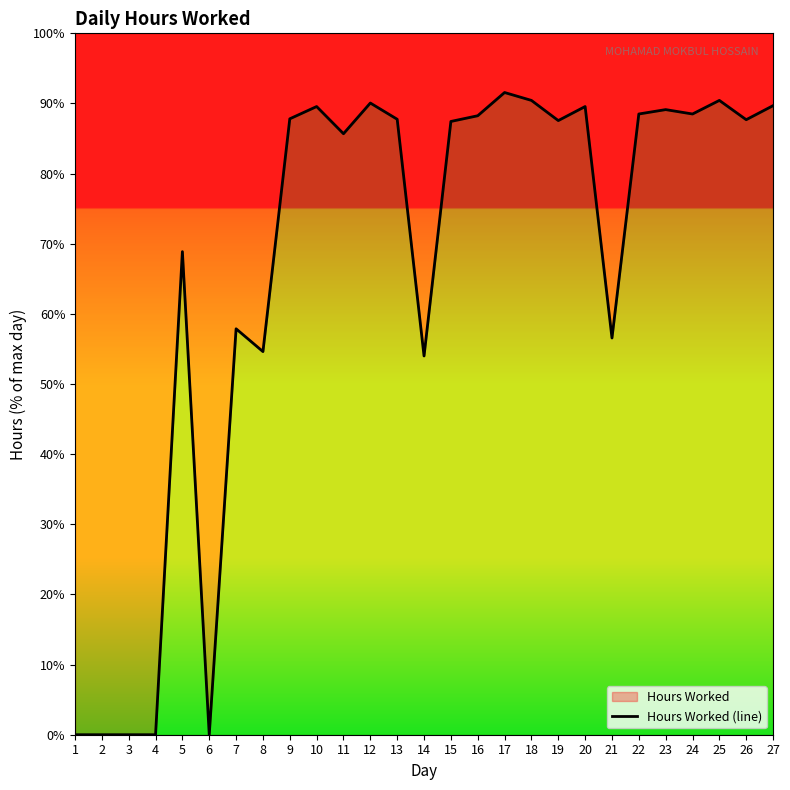

What is the difference between the maximum and minimum values?

91.6